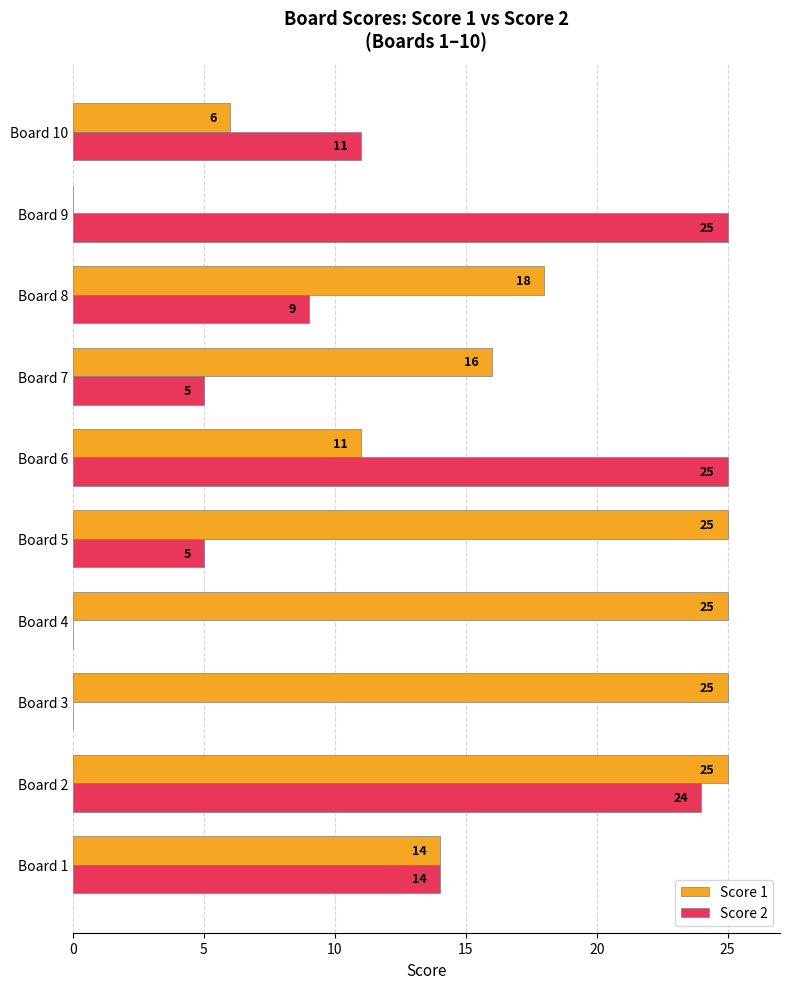

What is the total value across all series at Board 6?

36